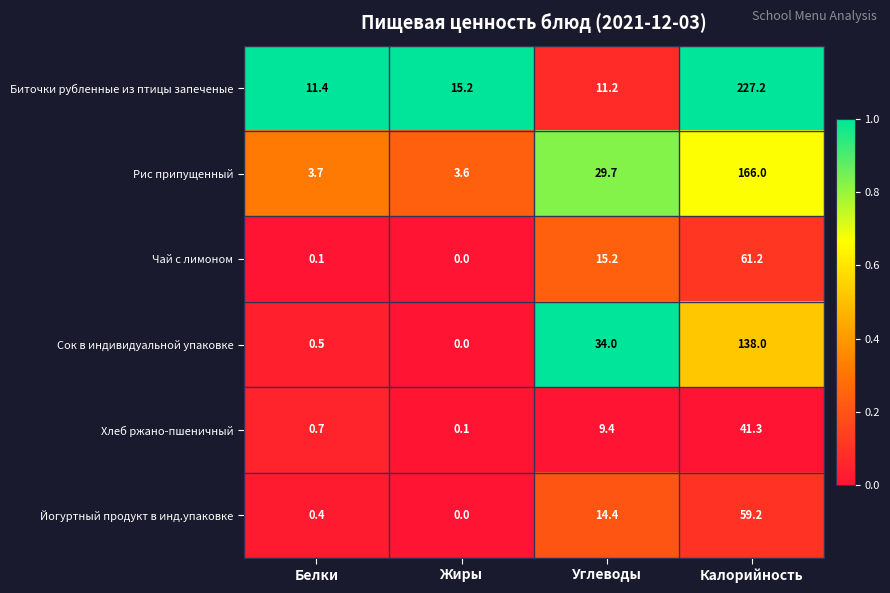

Reading right to left, extract all data points from this chart.

Биточки рубленные из птицы запеченые: Калорийность=227.2	Углеводы=11.2	Жиры=15.2	Белки=11.4
Рис припущенный: Калорийность=166.0	Углеводы=29.7	Жиры=3.6	Белки=3.7
Чай с лимоном: Калорийность=61.2	Углеводы=15.2	Жиры=0.0	Белки=0.1
Сок в индивидуальной упаковке: Калорийность=138.0	Углеводы=34.0	Жиры=0.0	Белки=0.5
Хлеб ржано-пшеничный: Калорийность=41.3	Углеводы=9.4	Жиры=0.1	Белки=0.7
Йогуртный продукт в инд.упаковке: Калорийность=59.2	Углеводы=14.4	Жиры=0.0	Белки=0.4